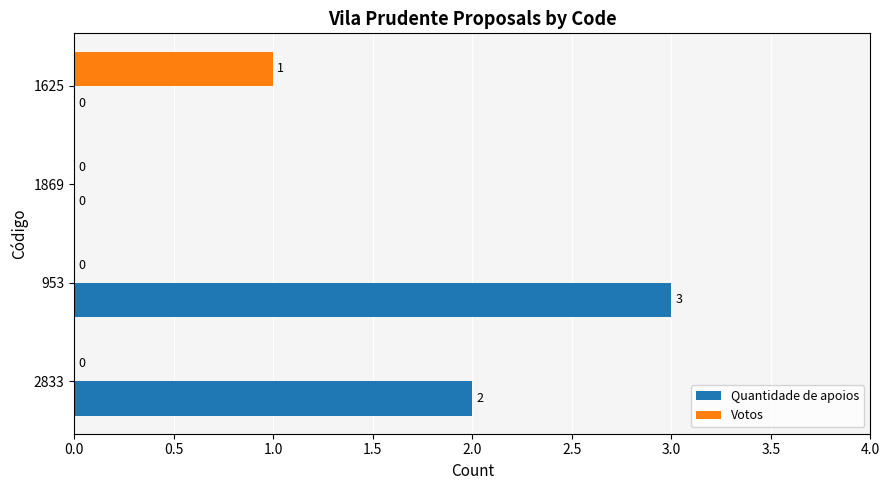

The Quantidade de apoios series shows 2 at 2833. True or false?

True